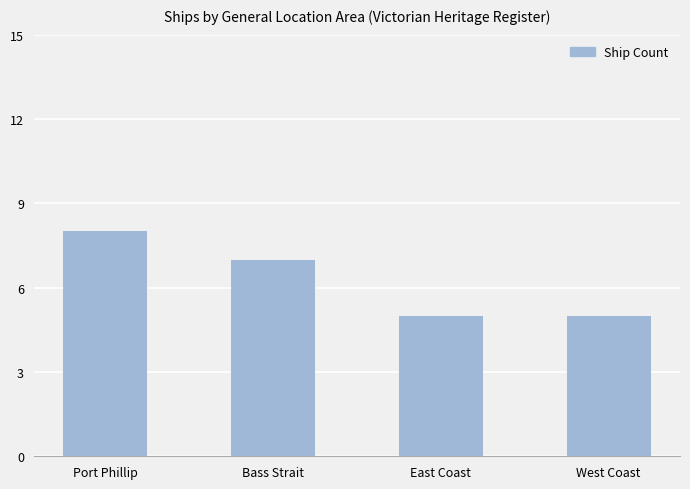

Reading left to right, extract all data points from this chart.

8	7	5	5